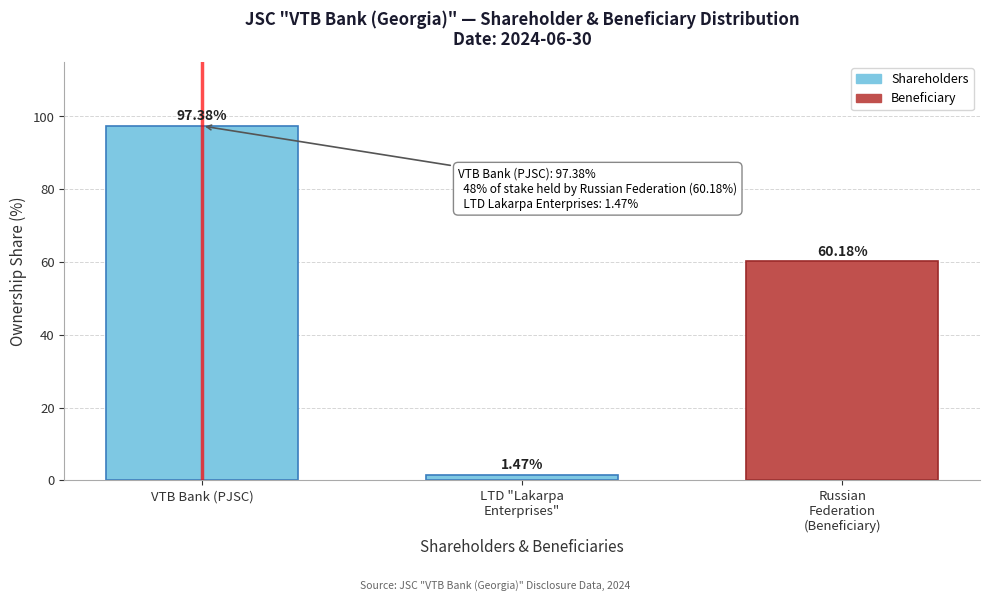

What is the label of the 1st bar from the left?

VTB Bank (PJSC)